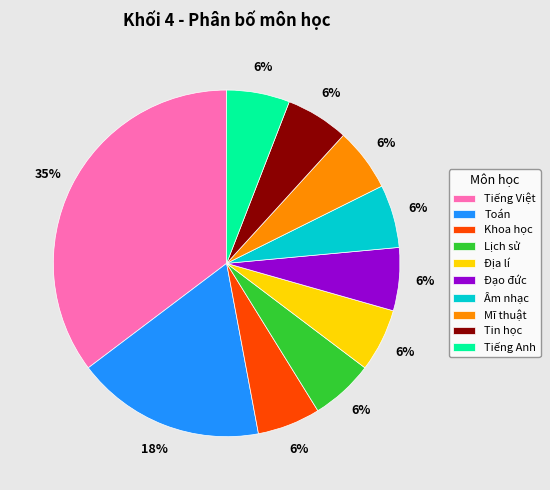

The Toán slice represents 18% of the pie. True or false?

True